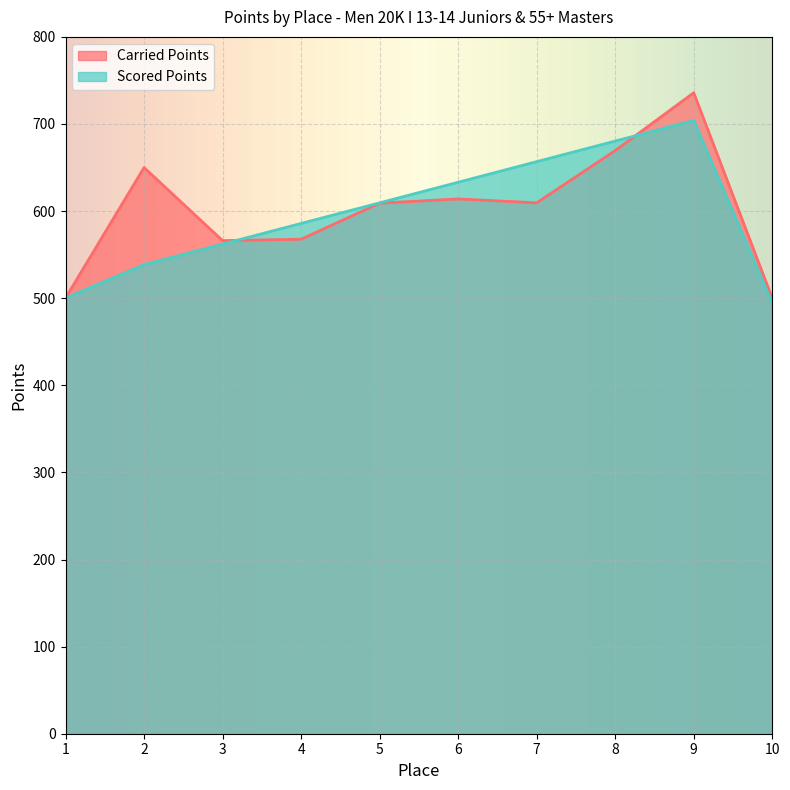

After their last crossing, which series has the higher values: Carried Points or Scored Points?

Carried Points